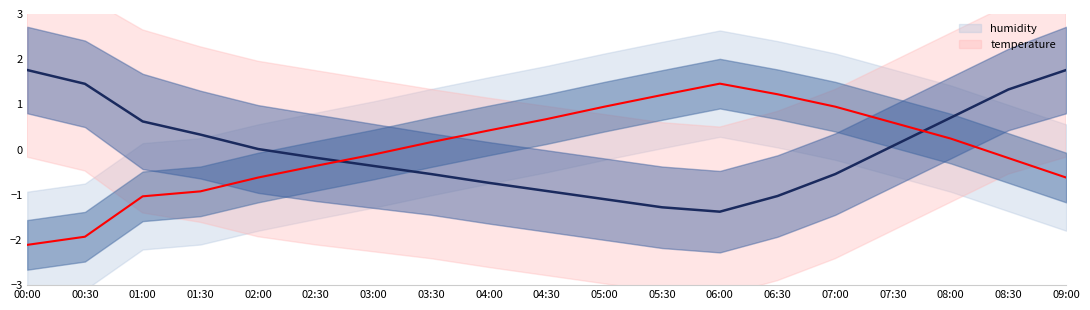

At which category is the sum across all series the highest?

08:30